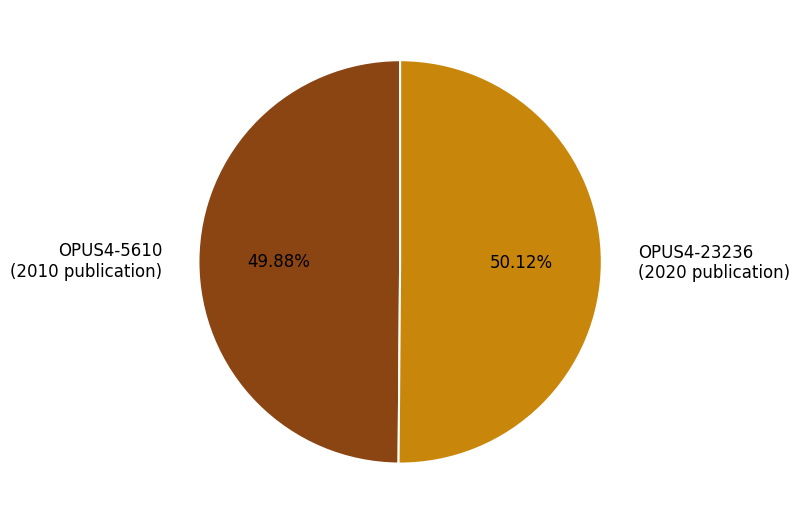

Do OPUS4-23236 (2020 publication) and OPUS4-5610 (2010 publication) together represent more than half of the pie?

Yes